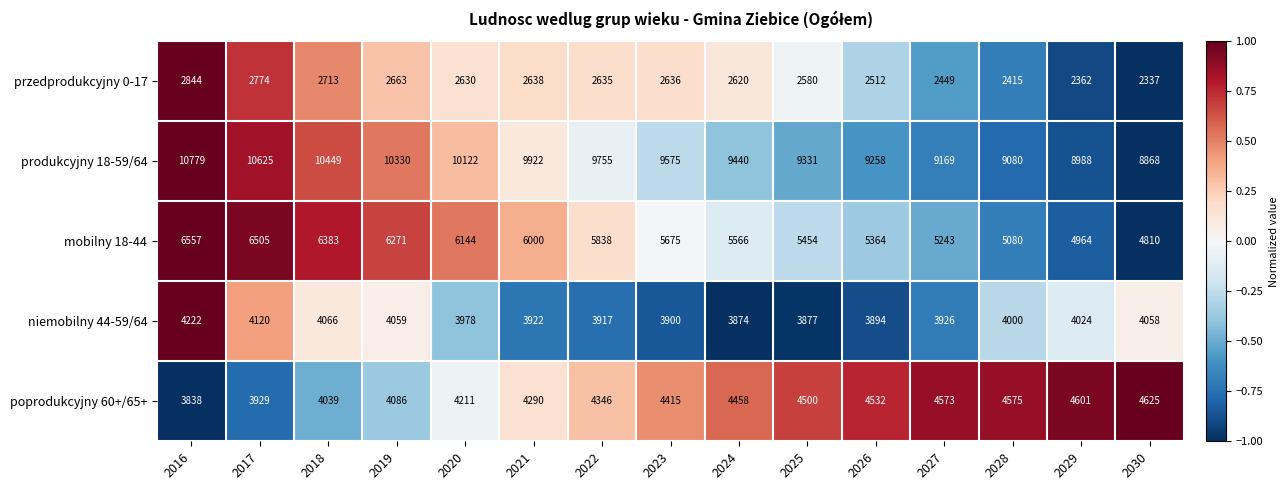

At which category is the sum across all series the highest?

2016